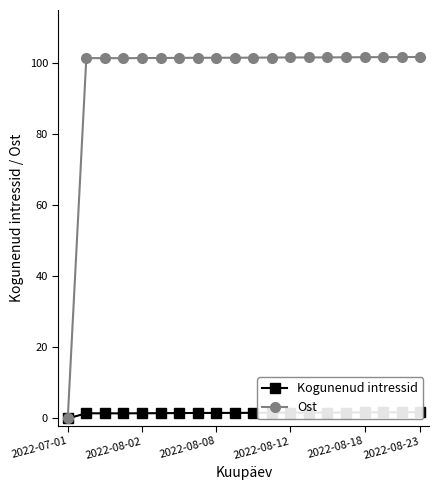

In Kogunenud intressid, how many points are higher than both neighbors (excluding endpoints)?

1